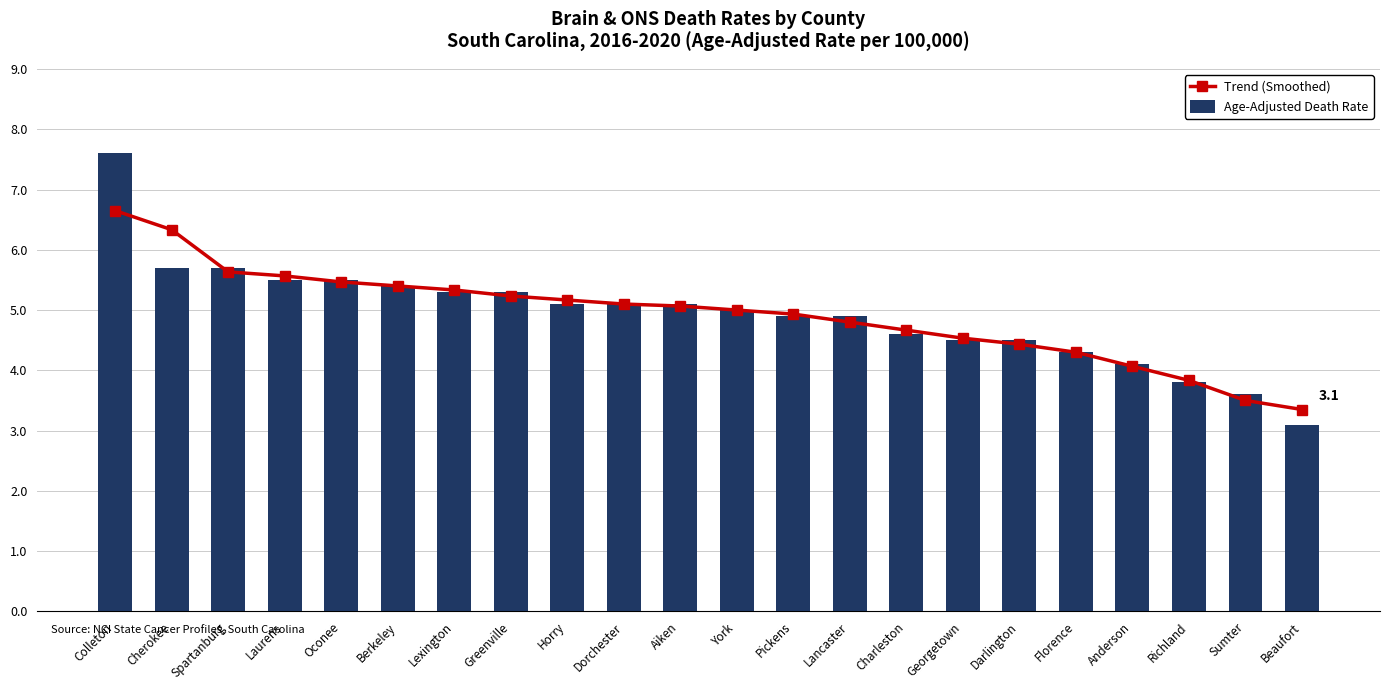

What position from the left is Aiken?

11